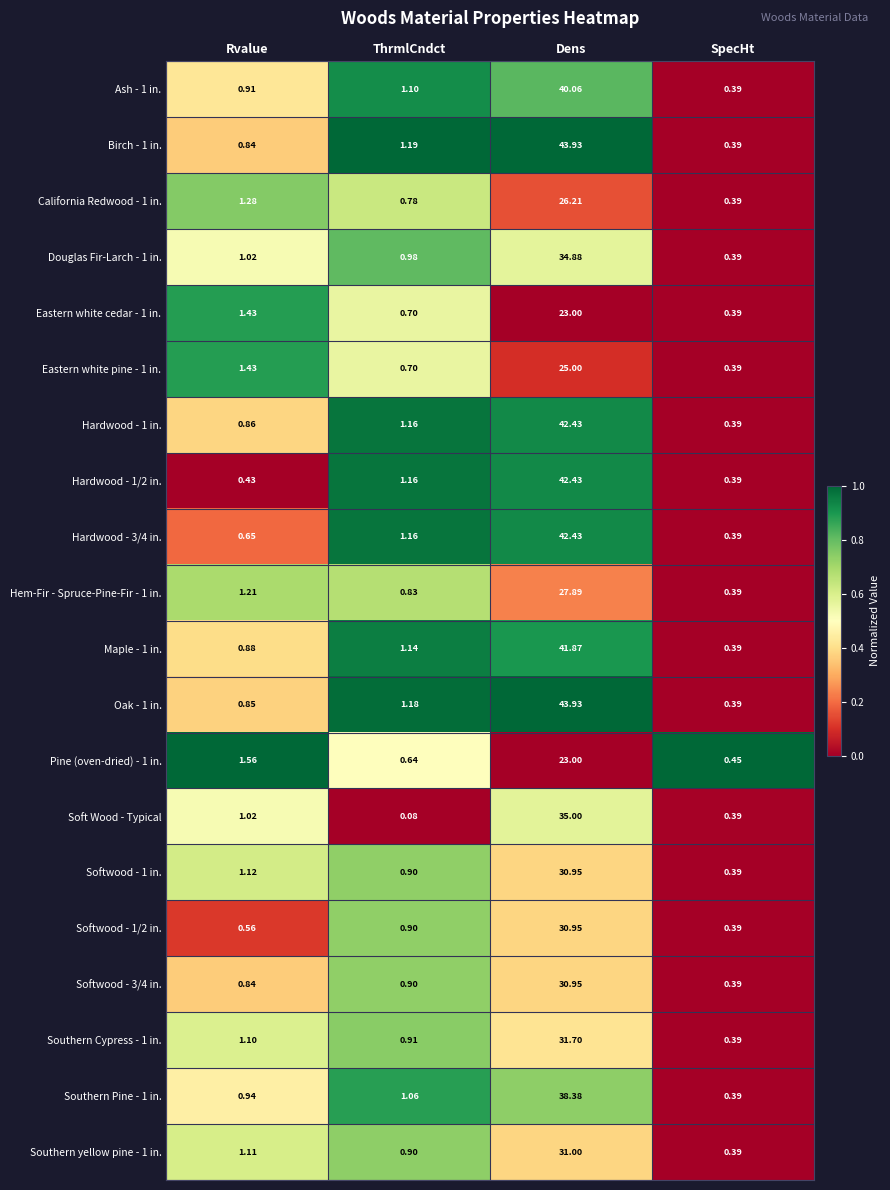

Which category has the lowest value in the Southern Pine - 1 in. series?

SpecHt